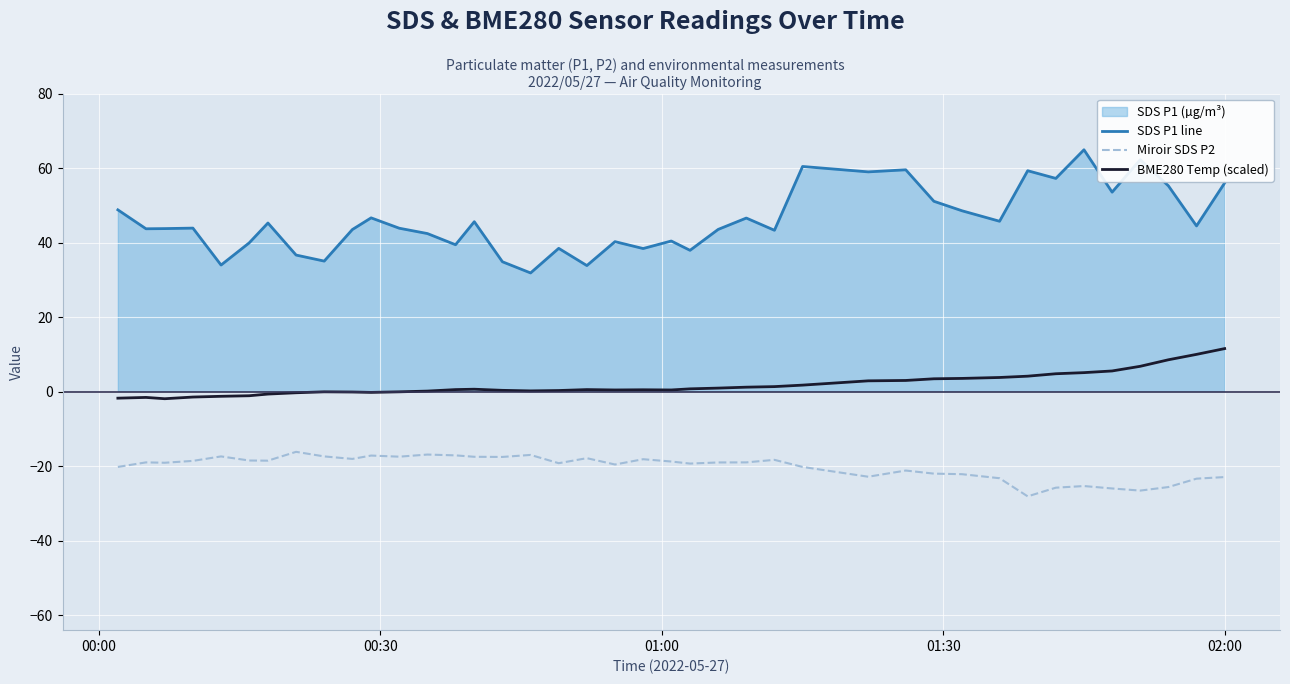

What is the difference between the second highest and minimum values in the SDS P1 line series?

30.4